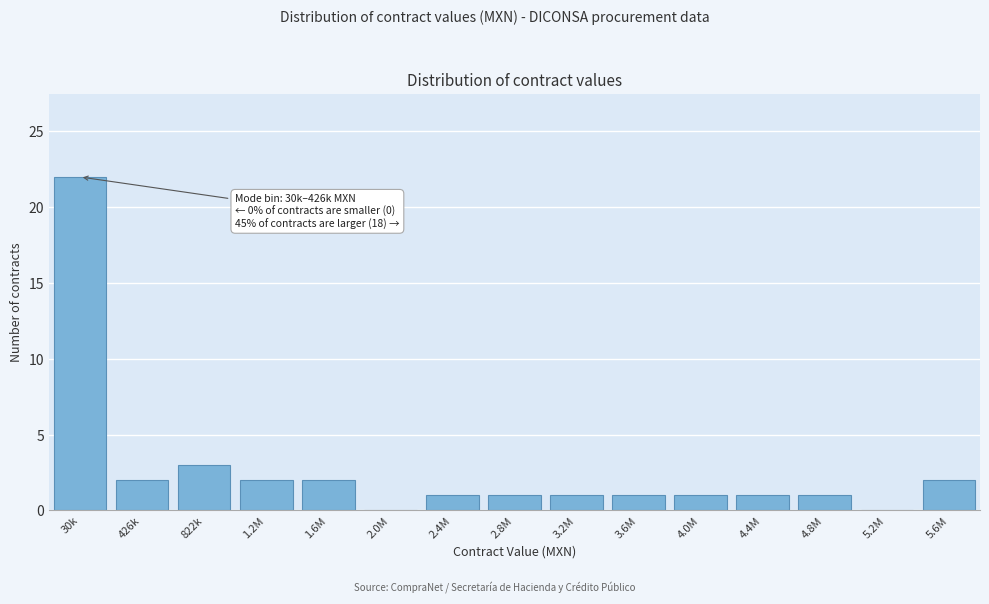

Reading right to left, transcribe all the data shown in this chart.

5.6M=2	5.2M=0	4.8M=1	4.4M=1	4.0M=1	3.6M=1	3.2M=1	2.8M=1	2.4M=1	2.0M=0	1.6M=2	1.2M=2	822k=3	426k=2	30k=22